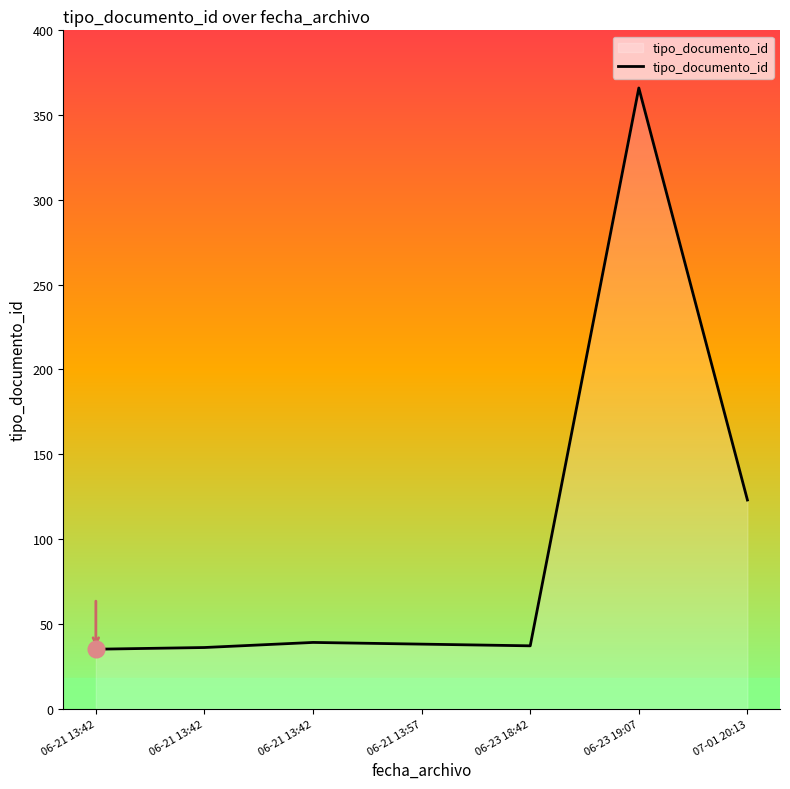

What is the label of the 3rd point from the right?

06-23 18:42